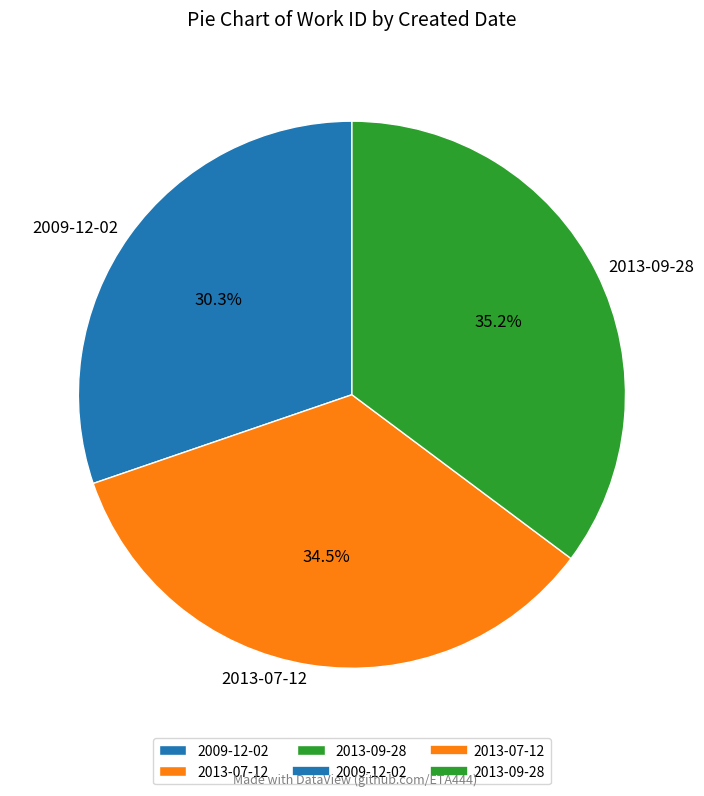

How many slices are in this pie chart?

3